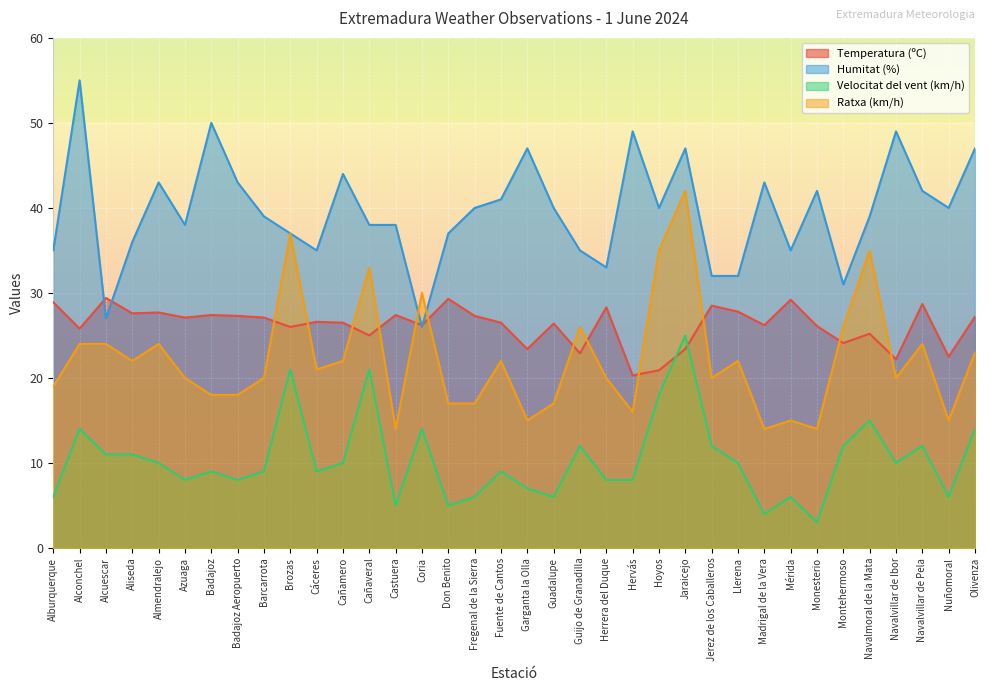

What is the difference between the maximum and minimum values in the Velocitat del vent (km/h) series?

22.0